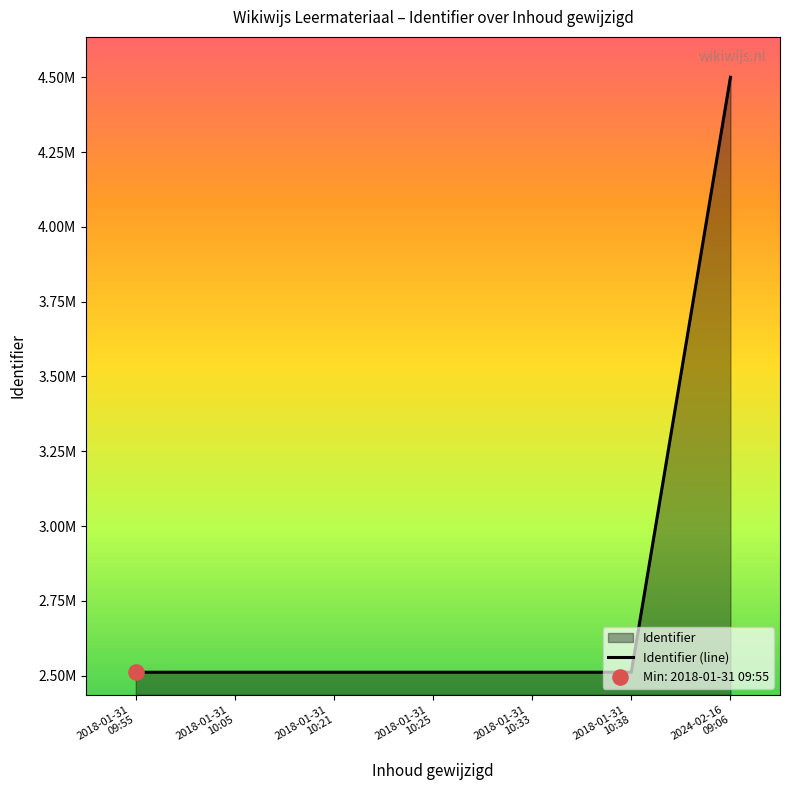

Between 2018-01-31
10:38 and 2018-01-31
09:55, which is larger?

2018-01-31
10:38